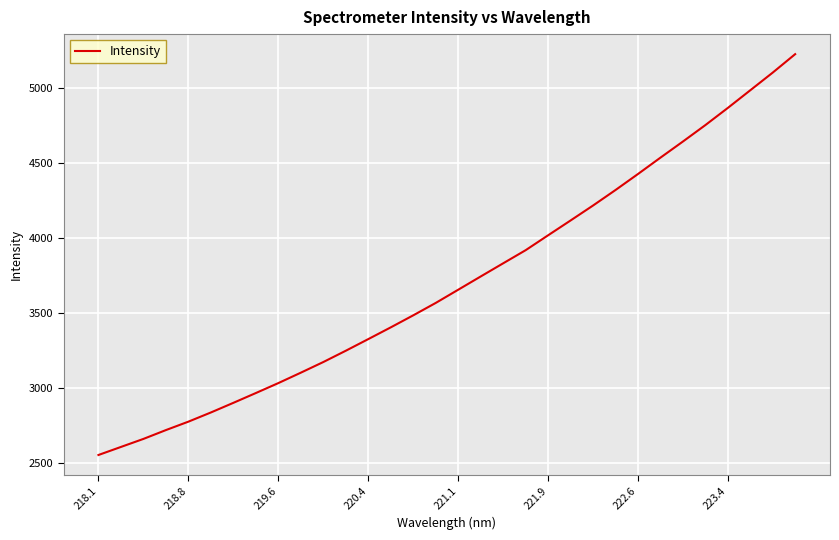

What is the greatest value displayed?

5226.2